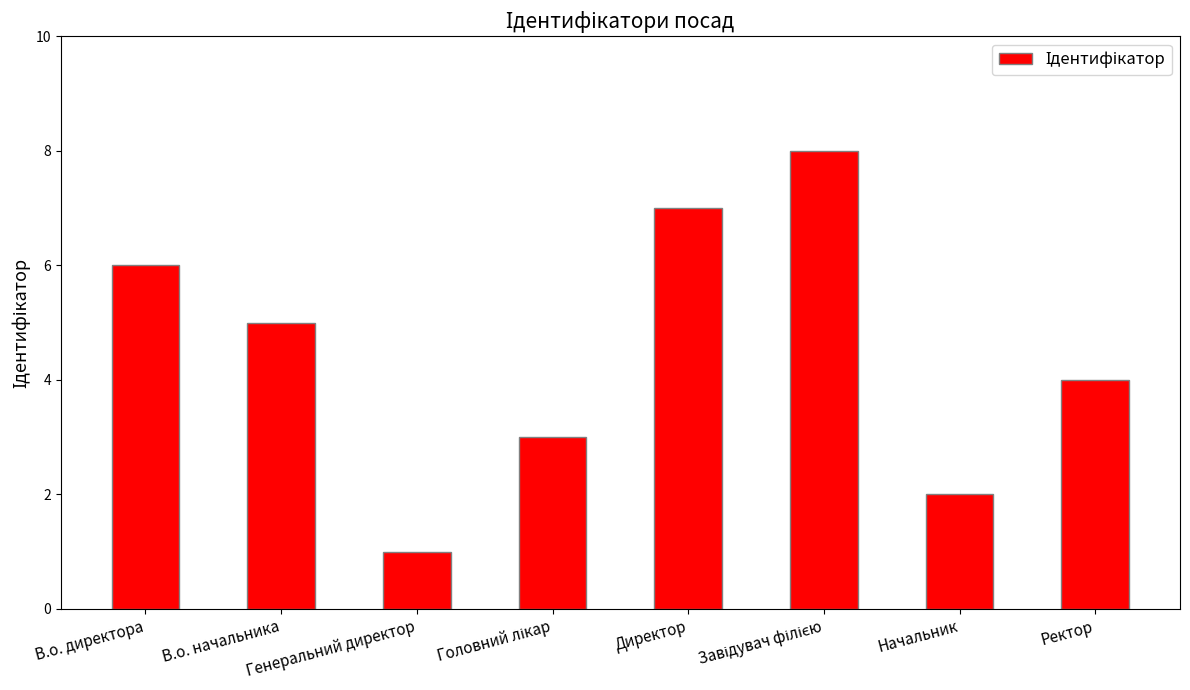

Which category has the lowest value across all series?

Генеральний директор